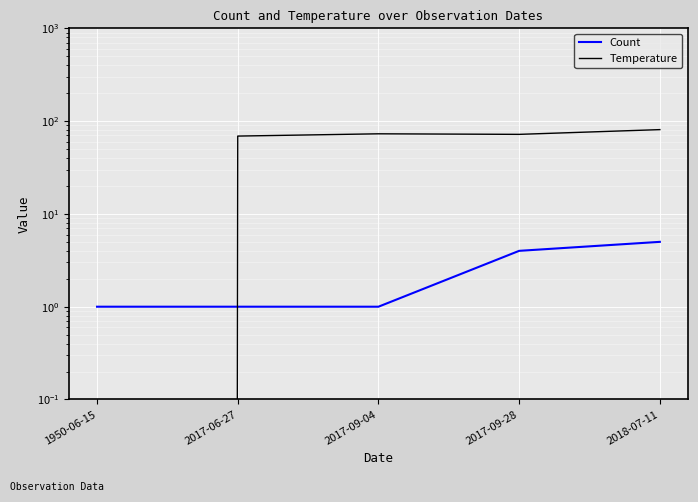

How many interior local peaks does the Temperature series have?

1